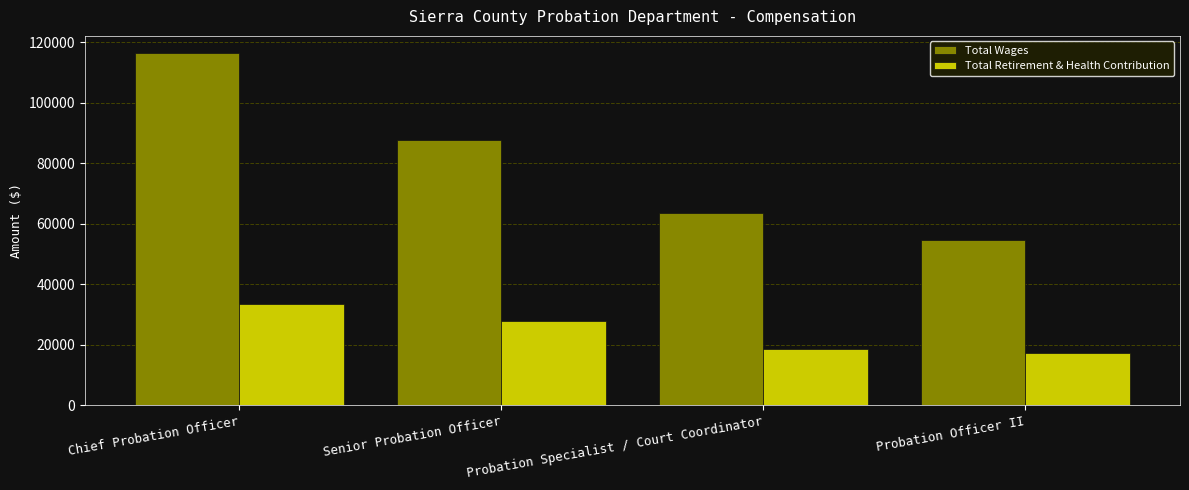

How many data points in Total Retirement & Health Contribution are less than 27725?

2